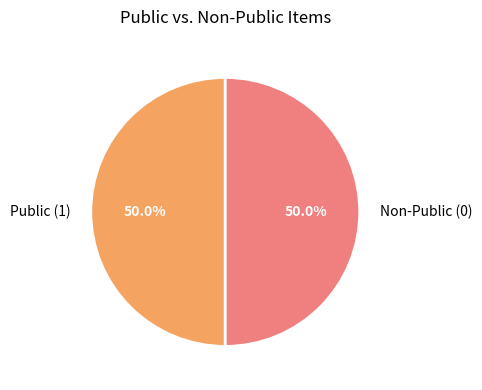

Count the number of slices in the pie.

2